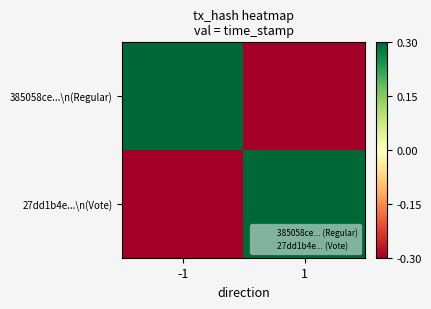

Reading right to left, list all the values displayed in this chart.

385058ce...\n(Regular): 1=-1	-1=1
27dd1b4e...\n(Vote): 1=1	-1=-1